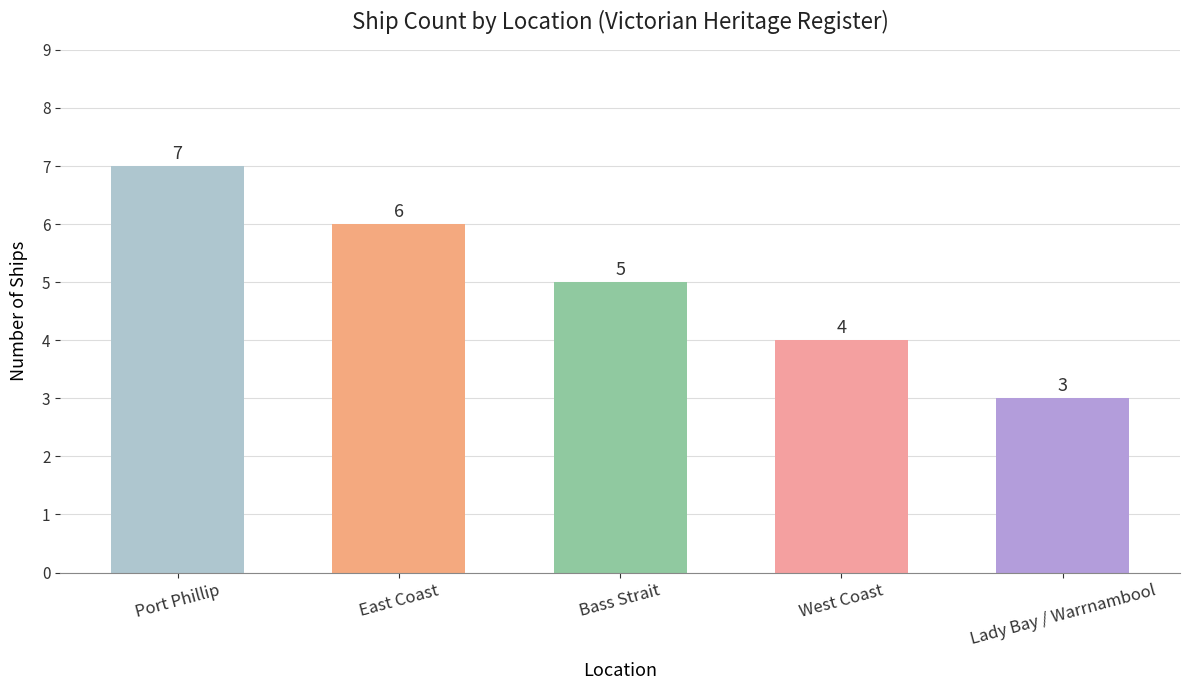

What is the smallest value displayed?

3